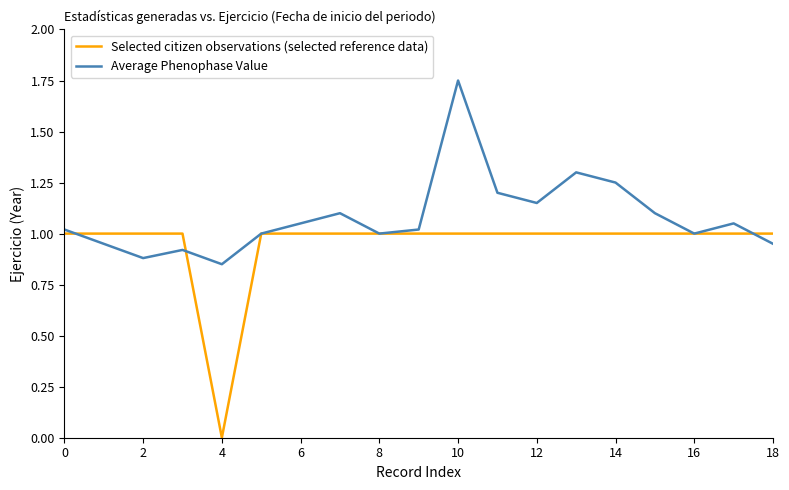

List the series in order of their peak value, highest first.

Average Phenophase Value, Selected citizen observations (selected reference data)